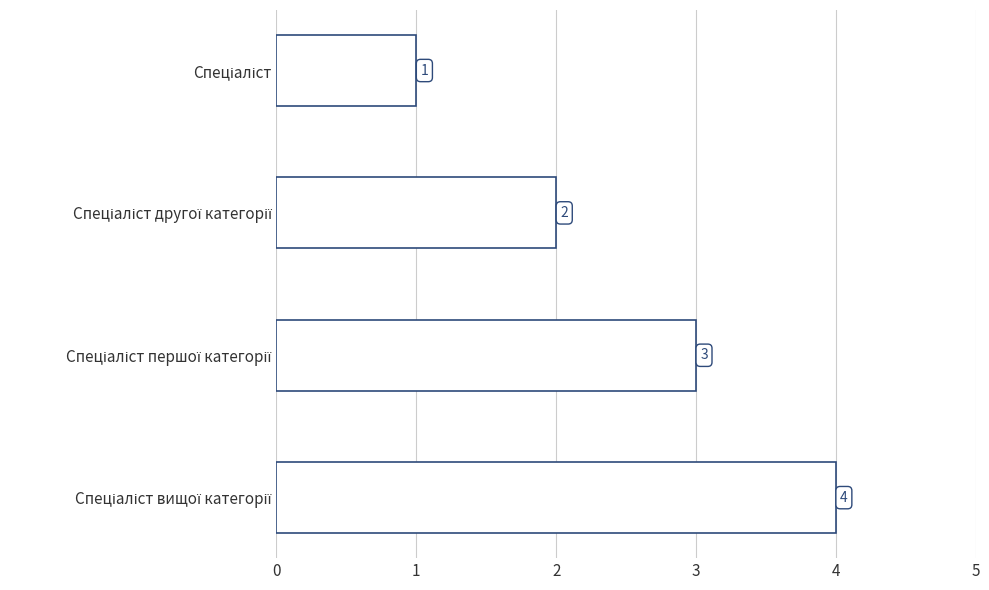

How many series are shown in this chart?

1